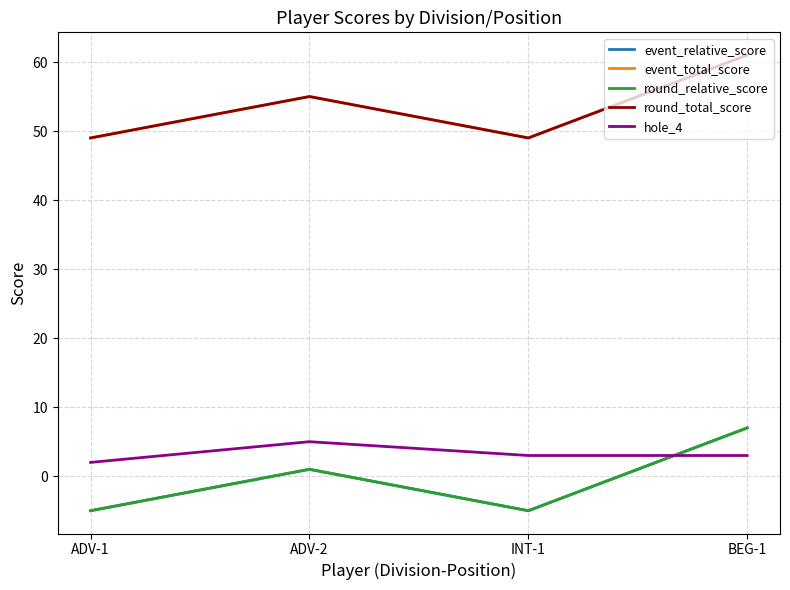

Is this an area chart (filled region under the line)?

No